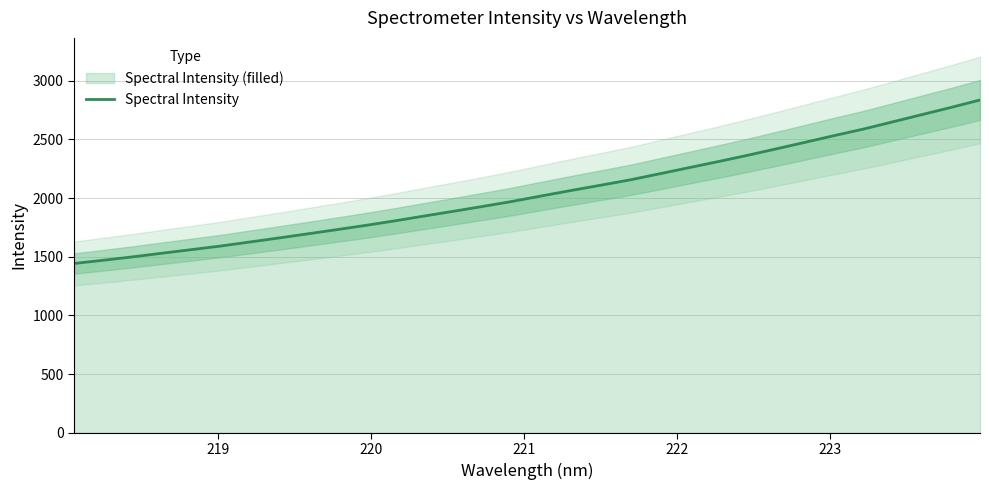

Reading left to right, transcribe all the data shown in this chart.

1442.7	1470.2	1498.9	1530.0	1560.2	1591.0	1625.4	1660.1	1695.5	1731.7	1768.3	1807.1	1848.2	1888.5	1929.8	1972.2	2019.0	2064.7	2109.1	2154.2	2205.4	2257.4	2308.9	2362.3	2418.0	2474.6	2532.1	2587.4	2648.8	2710.5	2771.8	2835.9